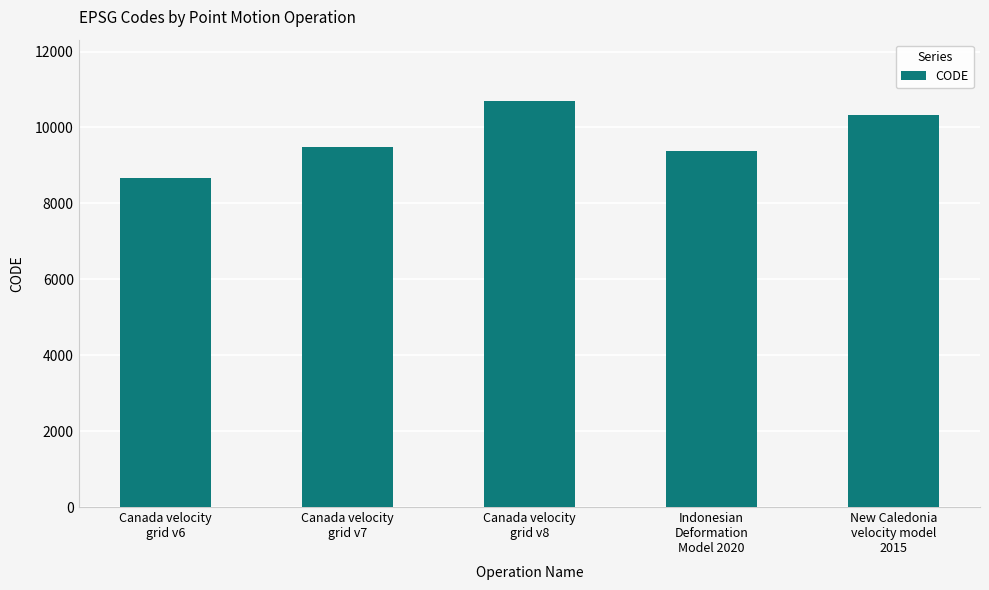

What is the smallest value displayed?

8676